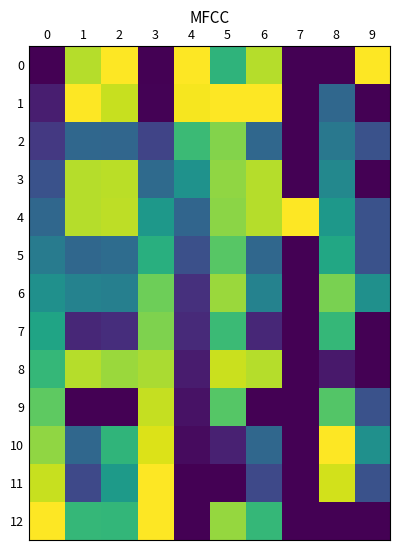

Reading left to right, extract all data points from this chart.

0: 0=0.0	1=0.9	2=1.0	3=0.0	4=1.0	5=0.7	6=0.9	7=0.0	8=0.0	9=1.0
1: 0=0.1	1=1.0	2=0.9	3=0.0	4=1.0	5=1.0	6=1.0	7=0.0	8=0.3	9=0.0
2: 0=0.2	1=0.3	2=0.3	3=0.2	4=0.7	5=0.8	6=0.3	7=0.0	8=0.4	9=0.2
3: 0=0.2	1=0.9	2=0.9	3=0.3	4=0.5	5=0.8	6=0.9	7=0.0	8=0.5	9=0.0
4: 0=0.3	1=0.9	2=0.9	3=0.5	4=0.3	5=0.8	6=0.9	7=1.0	8=0.5	9=0.2
5: 0=0.4	1=0.3	2=0.4	3=0.6	4=0.2	5=0.7	6=0.3	7=0.0	8=0.6	9=0.2
6: 0=0.5	1=0.4	2=0.4	3=0.8	4=0.1	5=0.8	6=0.4	7=0.0	8=0.8	9=0.5
7: 0=0.6	1=0.1	2=0.1	3=0.8	4=0.1	5=0.7	6=0.1	7=0.0	8=0.7	9=0.0
8: 0=0.7	1=0.9	2=0.8	3=0.9	4=0.1	5=0.9	6=0.9	7=0.0	8=0.1	9=0.0
9: 0=0.8	1=0.0	2=0.0	3=0.9	4=0.0	5=0.7	6=0.0	7=0.0	8=0.7	9=0.2
10: 0=0.8	1=0.3	2=0.7	3=0.9	4=0.0	5=0.1	6=0.3	7=0.0	8=1.0	9=0.5
11: 0=0.9	1=0.2	2=0.5	3=1.0	4=0.0	5=0.0	6=0.2	7=0.0	8=0.9	9=0.2
12: 0=1.0	1=0.7	2=0.7	3=1.0	4=0.0	5=0.8	6=0.7	7=0.0	8=0.0	9=0.0